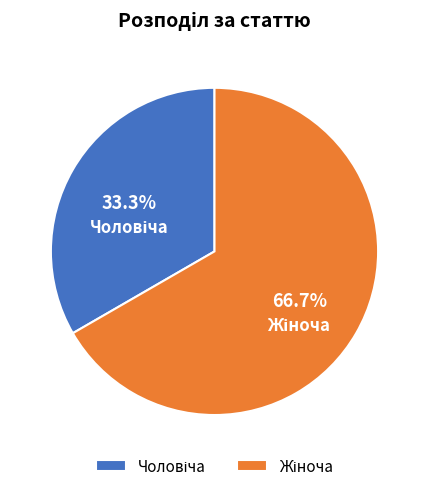

Is there any slice that represents more than half of the pie?

Yes